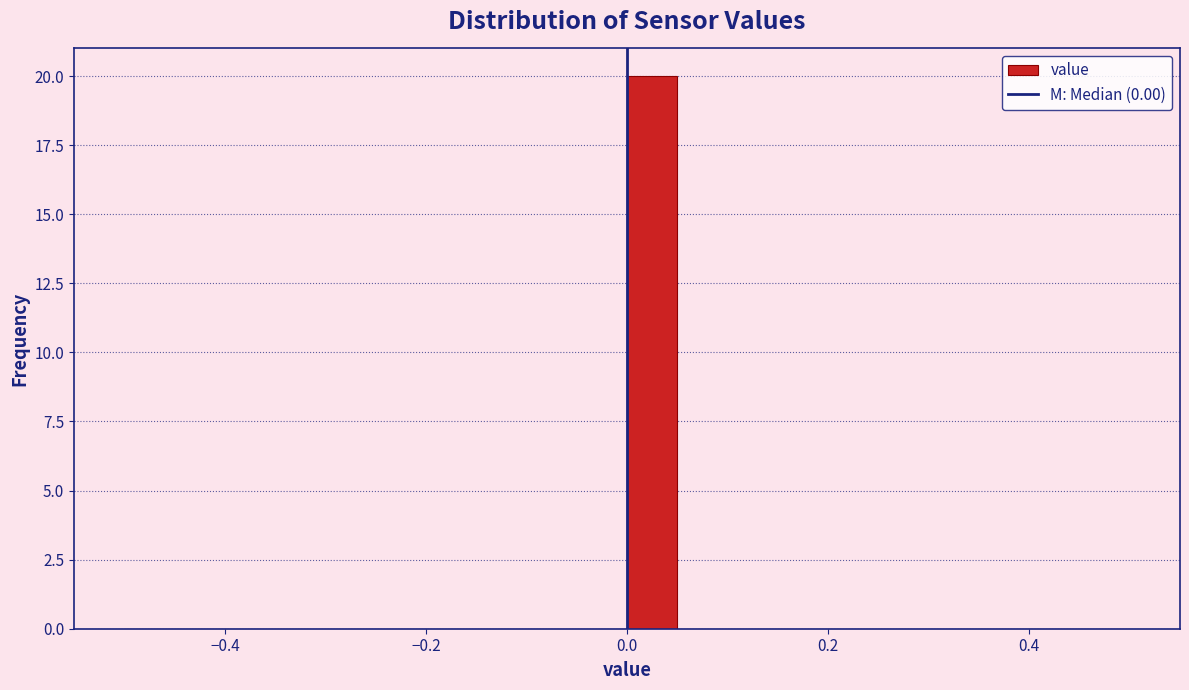

Around what value on the x-axis is the tallest bar? Give the approximate position of its centre, as read against the axis.

0.02